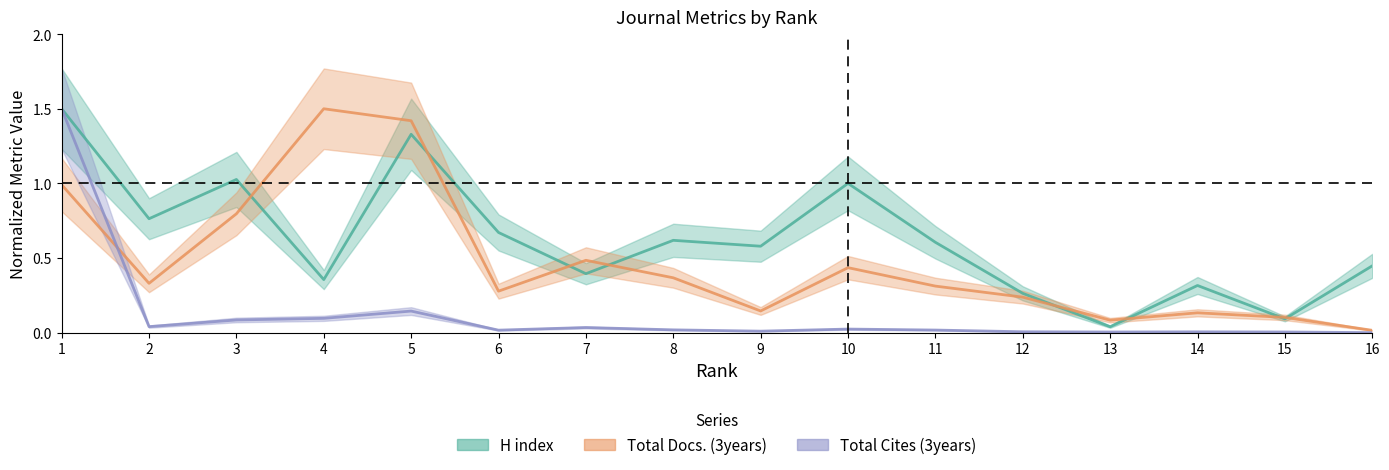

Between 4 and 6, which series saw the biggest shift?

Total Docs. (3years)